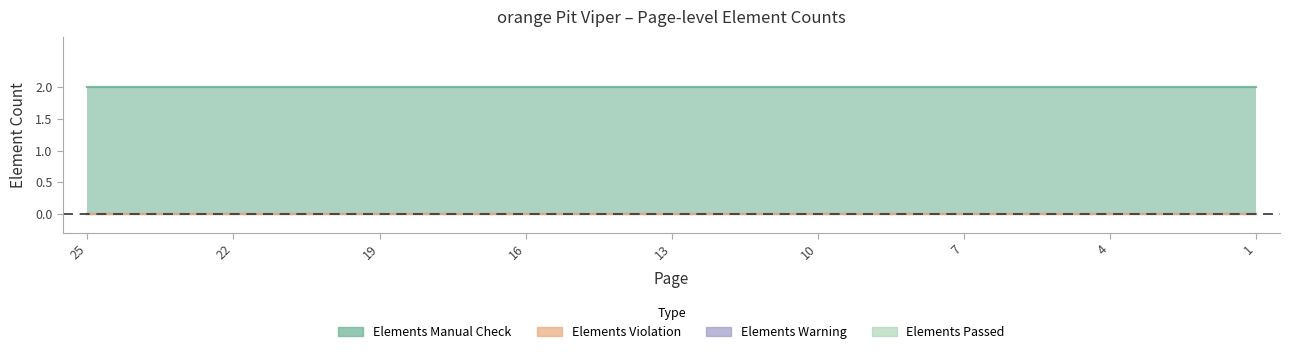

Does the chart have visible grid lines?

No